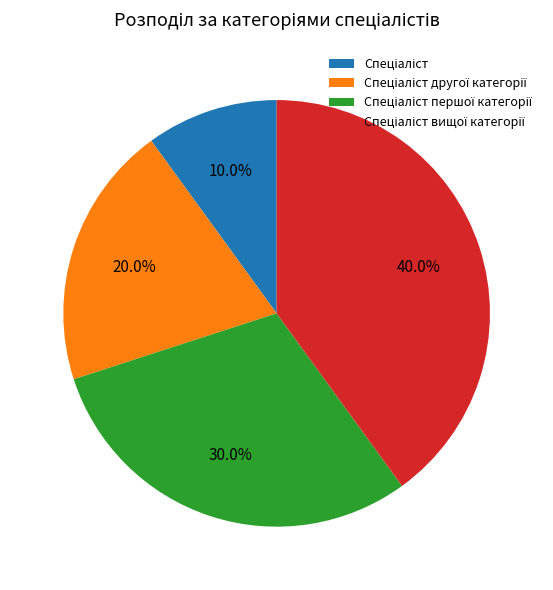

Does any single category account for the majority?

No